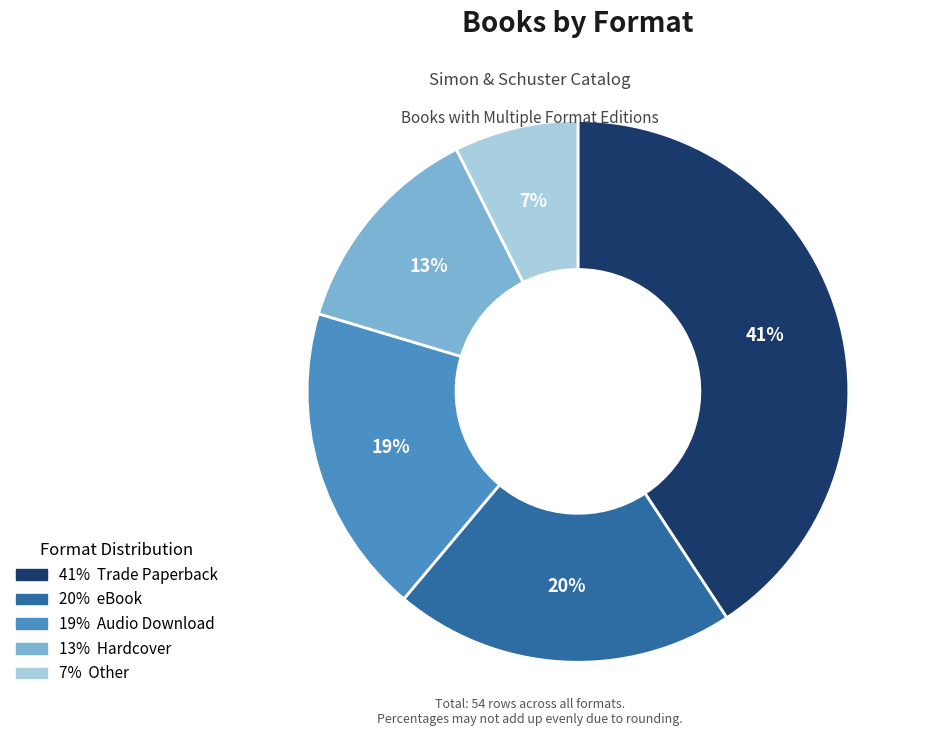

Is there any slice that represents more than half of the pie?

No